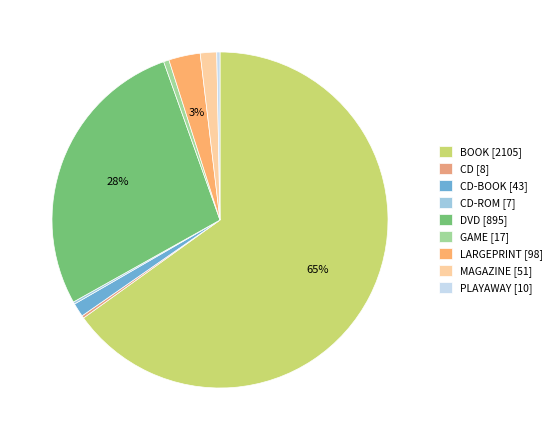

Is there a majority slice in this chart?

Yes